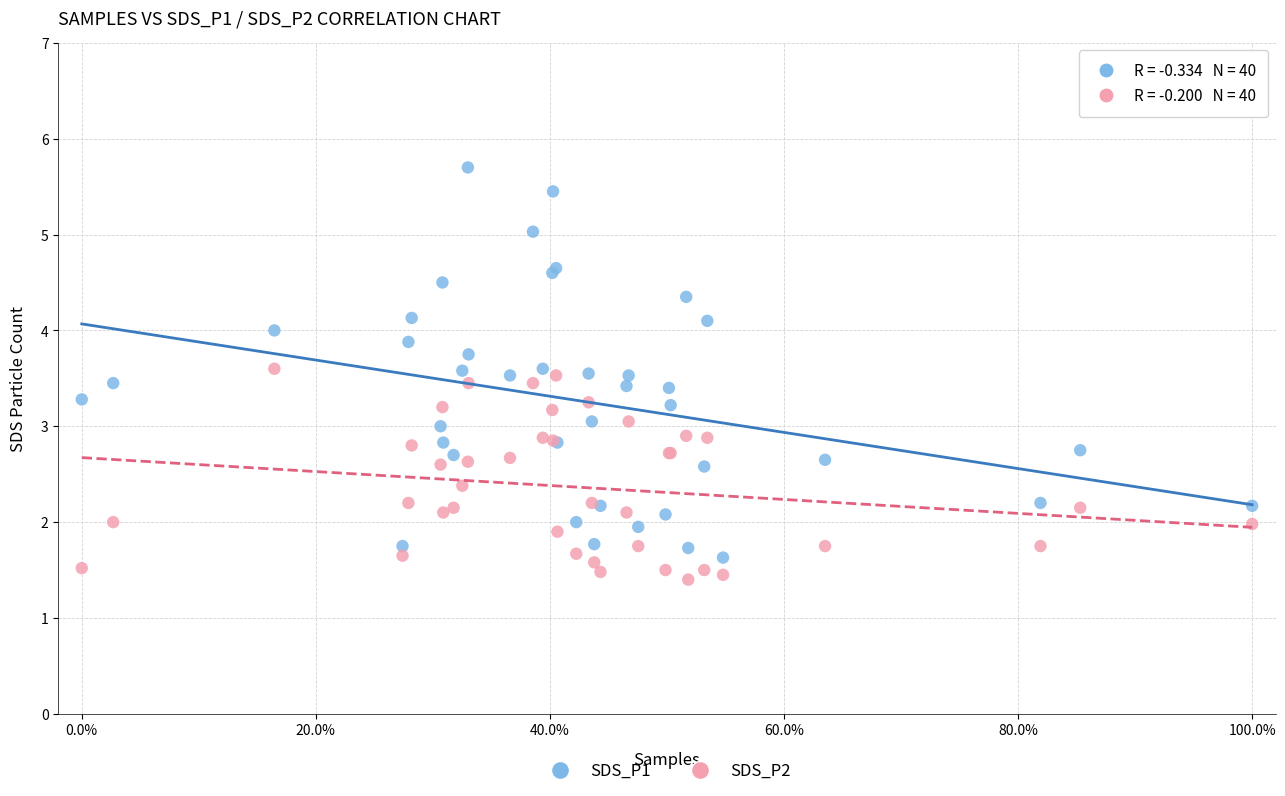

What is the X range (max minus min) for the scatter plot?

1.0